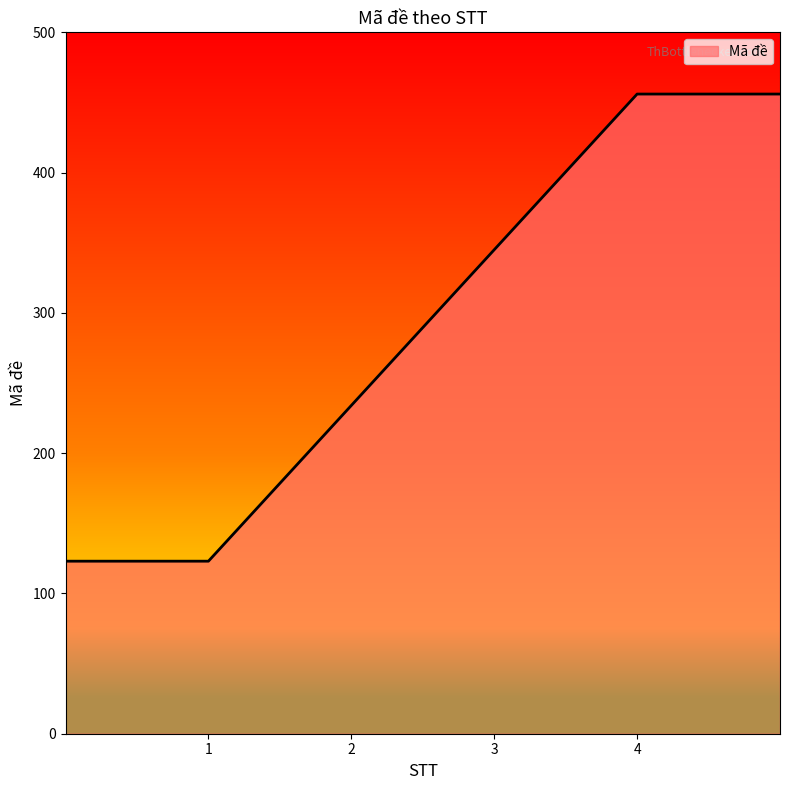

What is the minimum value shown in the chart?

123